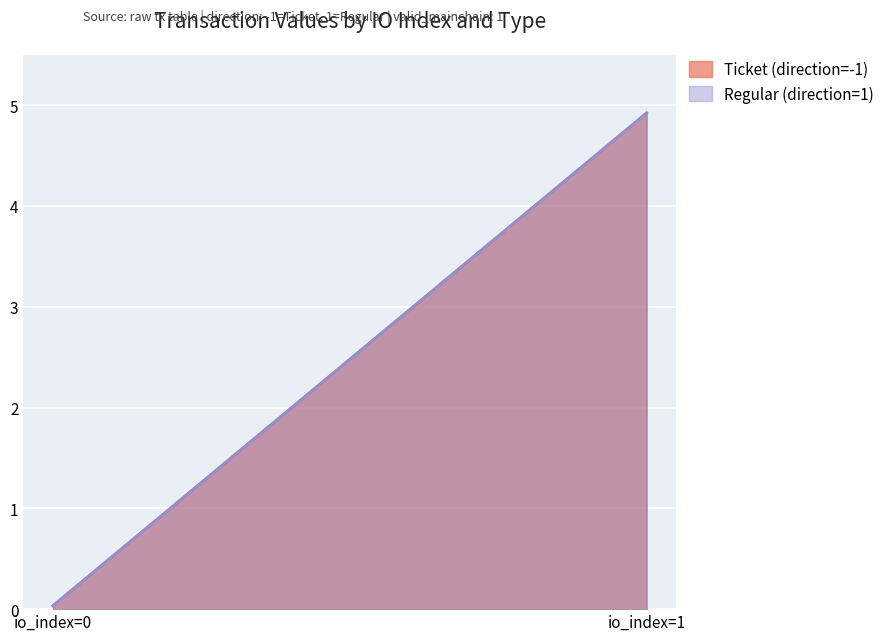

Between io_index=0 and io_index=1, which is larger?

io_index=1